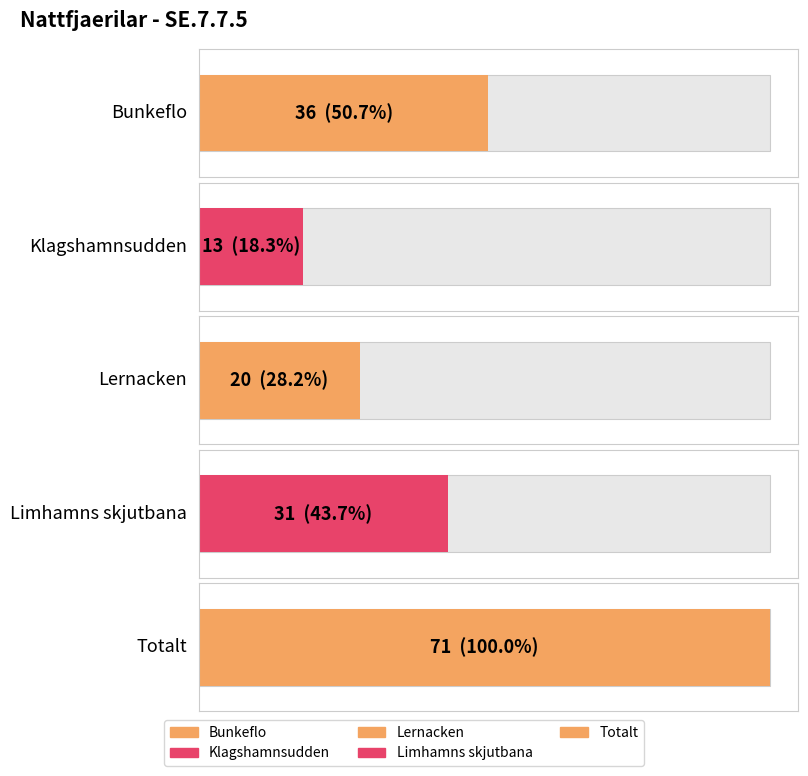

What is the difference between the maximum and minimum values?

58